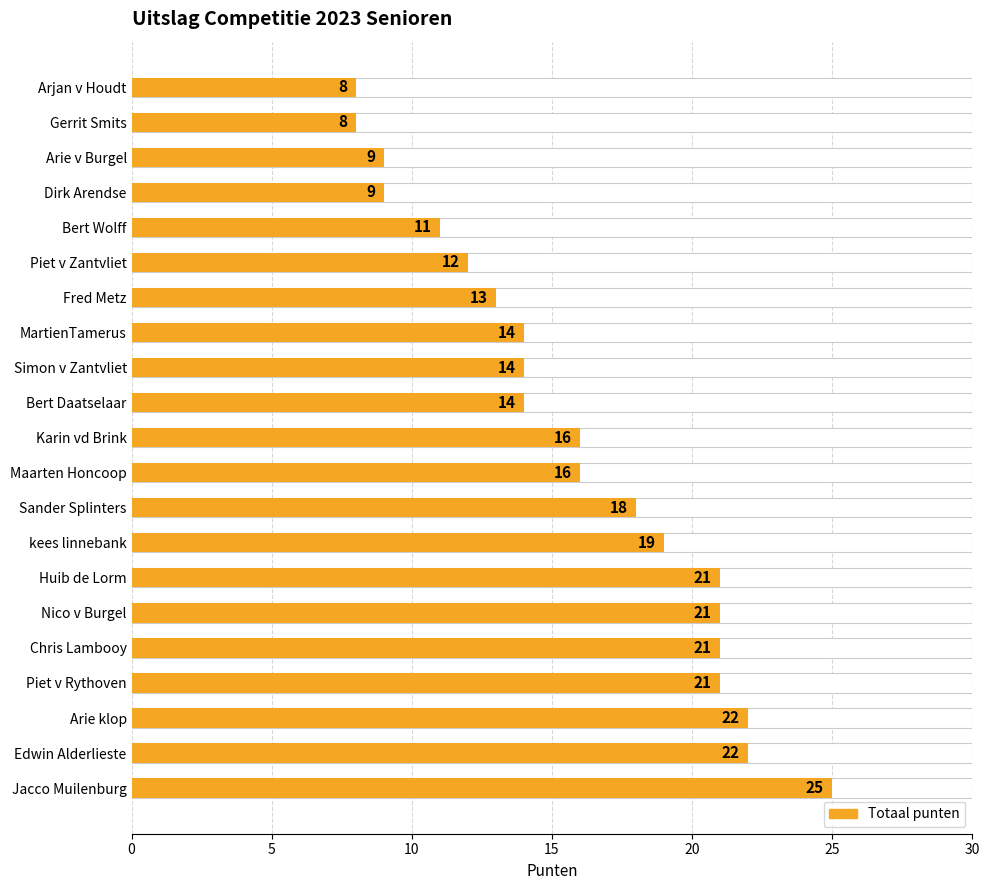

The chart shows a value of 16 at Maarten Honcoop. True or false?

True